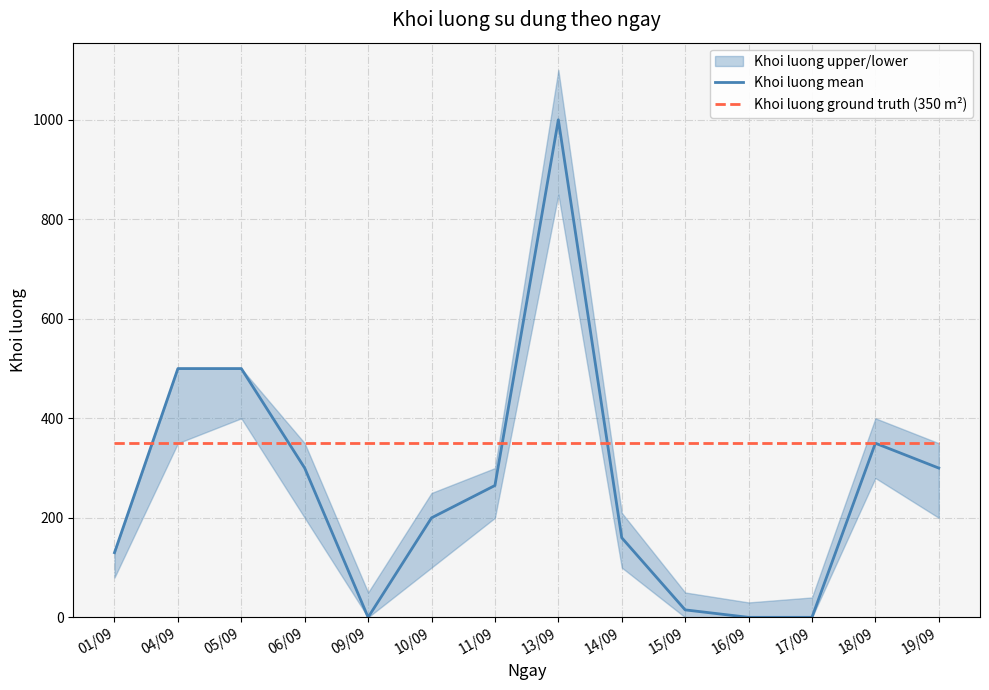

What is the sum of the Khoi luong ground truth (350 m²) values at 05/09 and 04/09?

700